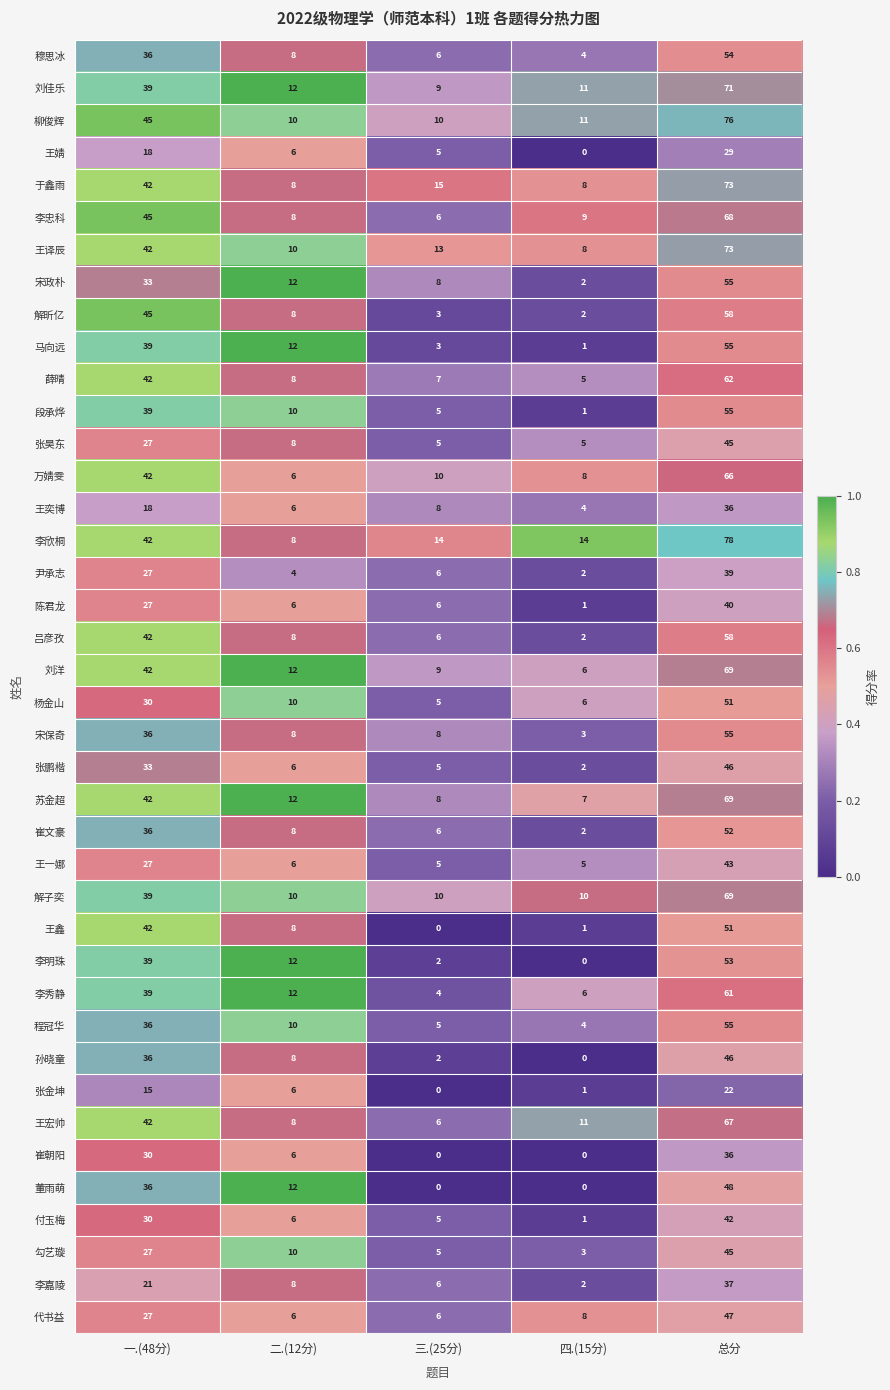

Which label corresponds to the largest value in the chart?

总分